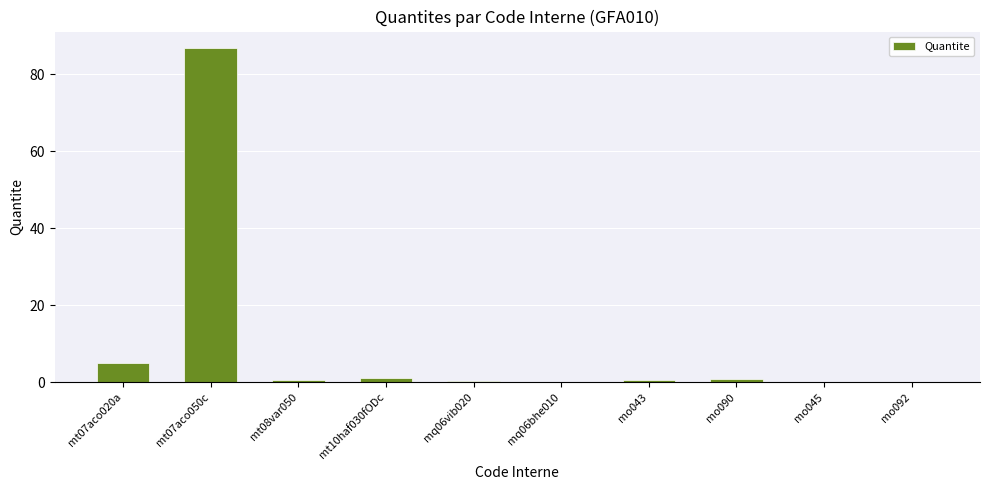

The chart shows a value of 0.0 at mo045. True or false?

True